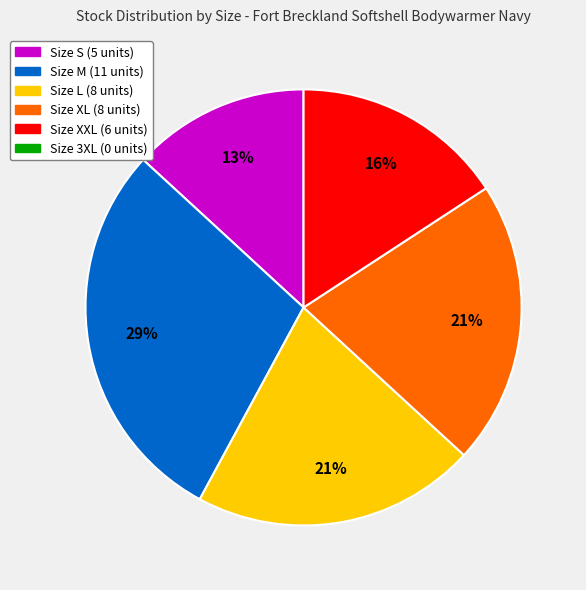

Does any single category account for the majority?

No